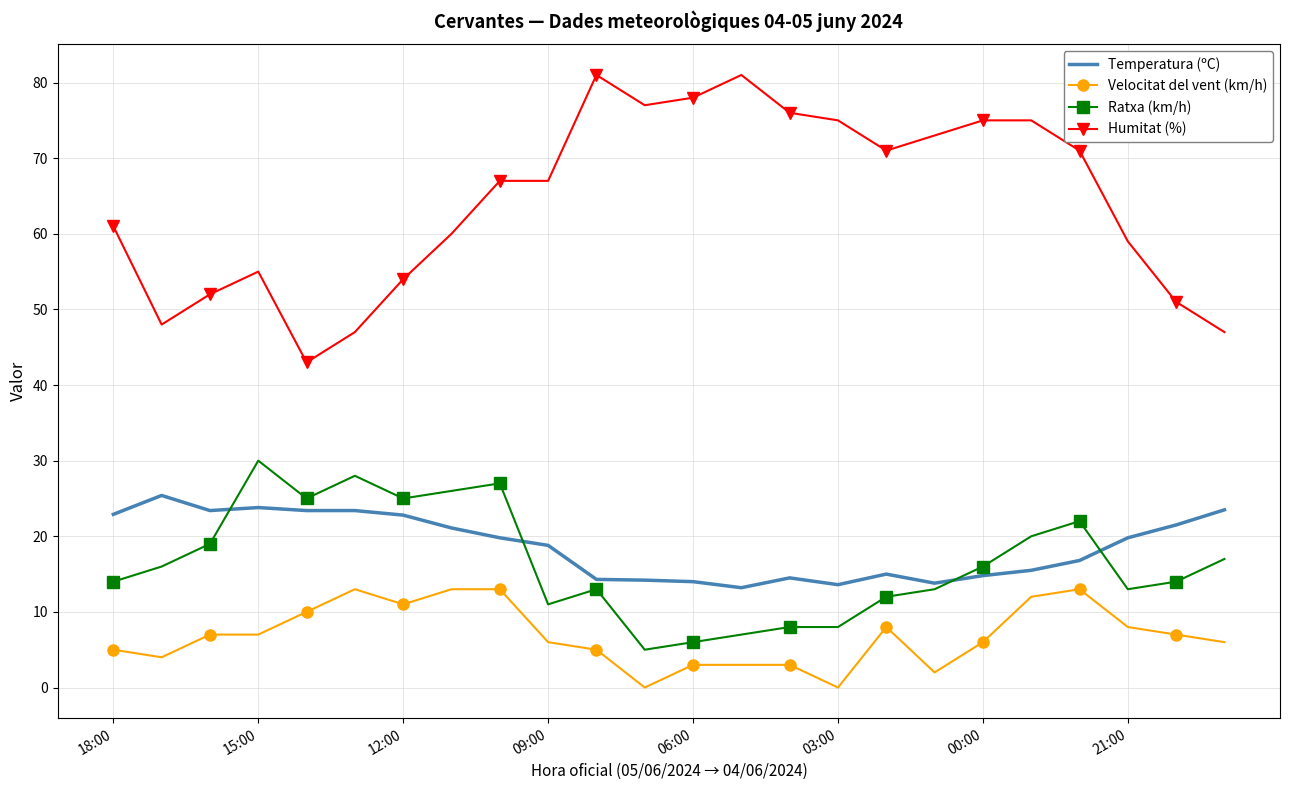

Which series has the largest total across all categories?

Humitat (%)